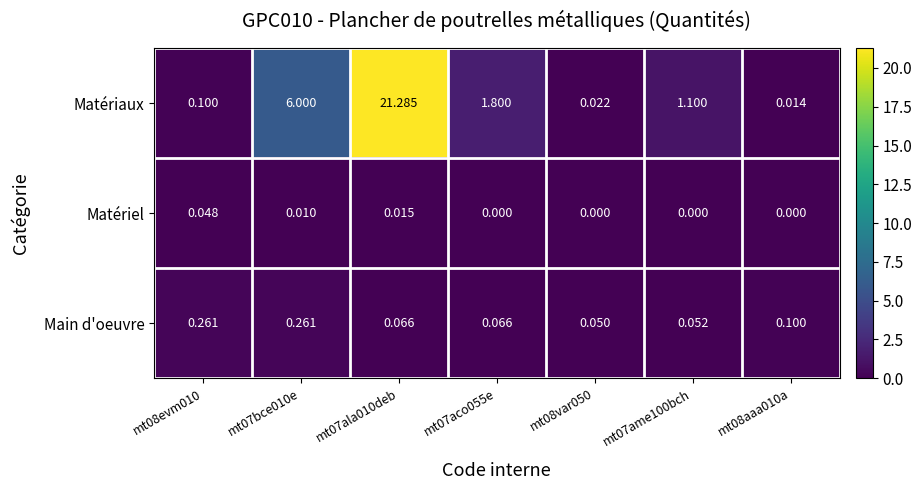

Between mt07ala010deb and mt08var050, which series saw the biggest shift?

Matériaux